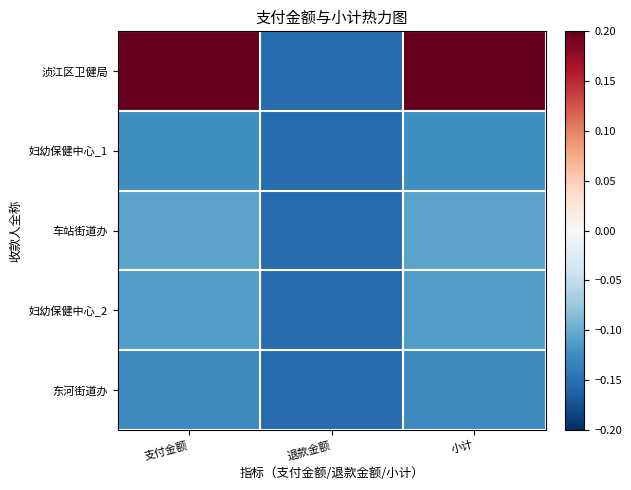

At 退款金额, list the series in order from largest to smallest.

浈江区卫健局, 妇幼保健中心_1, 车站街道办, 妇幼保健中心_2, 东河街道办